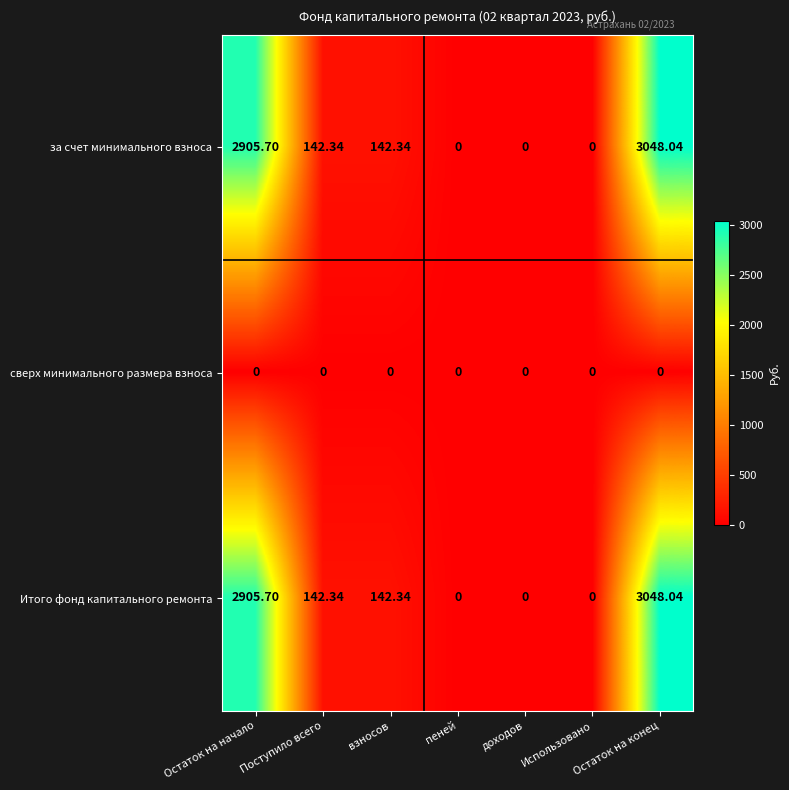

At which category is the sum across all series the highest?

Остаток на конец